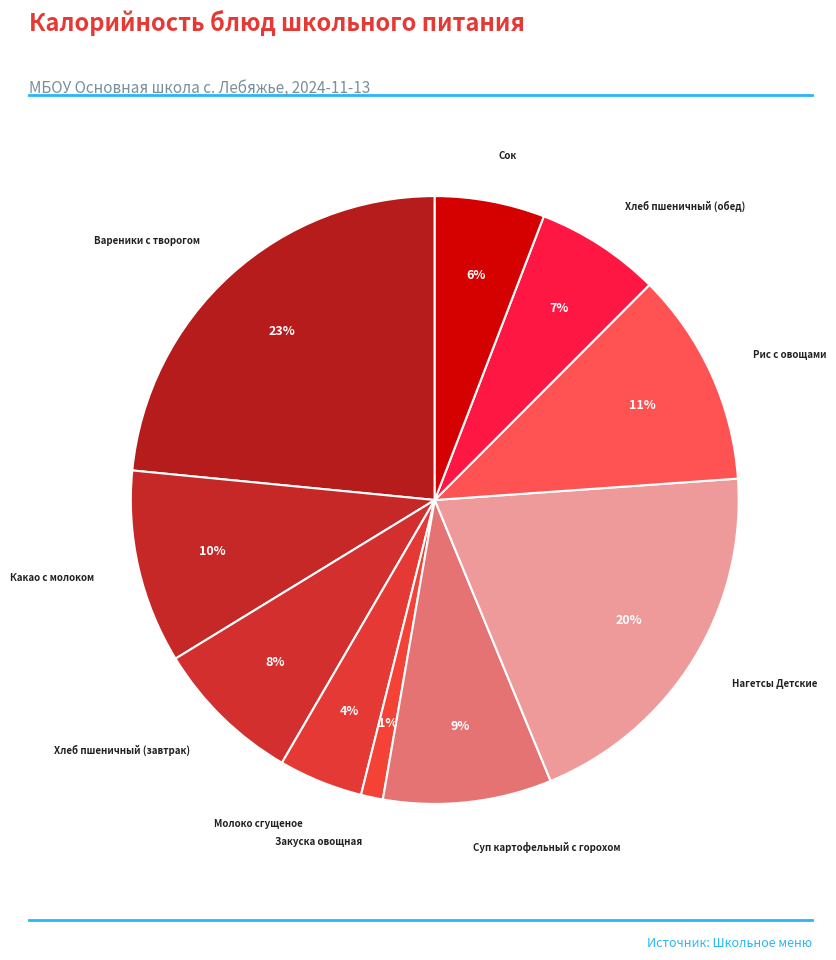

To the nearest percent, what is the difference between the Нагетсы Детские and Рис с овощами slice percentages?

9%